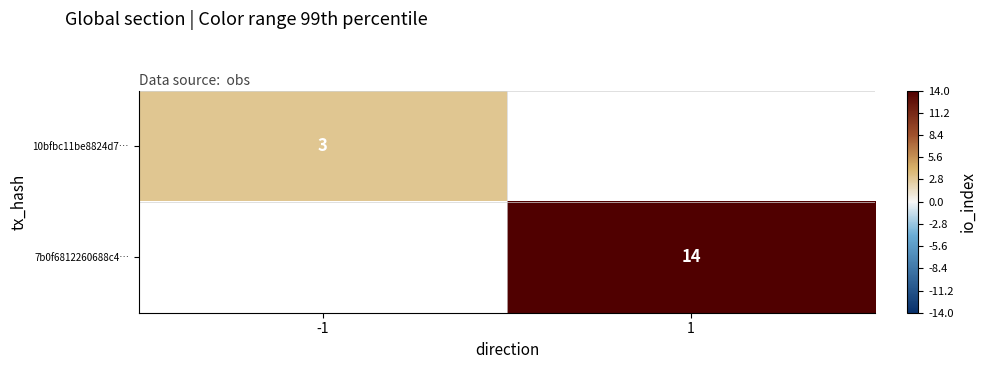

Which category has the lowest value across all series?

-1